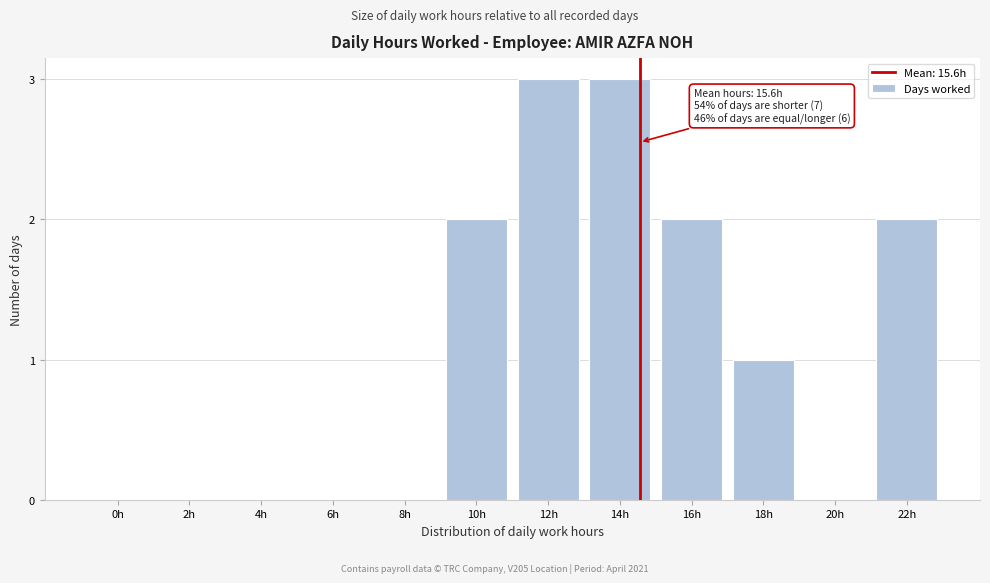

Reading right to left, extract all data points from this chart.

22h=2	20h=0	18h=1	16h=2	14h=3	12h=3	10h=2	8h=0	6h=0	4h=0	2h=0	0h=0